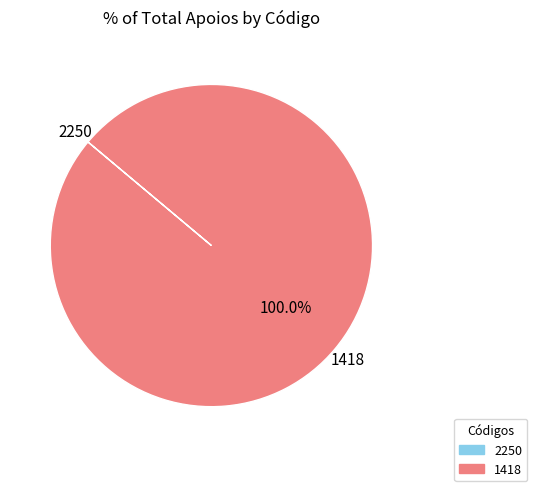

Which slice is the largest?

1418